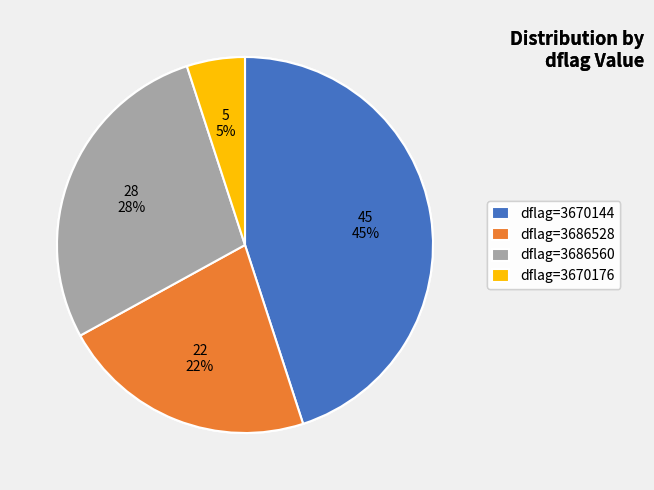

How many segments does this pie chart have?

4